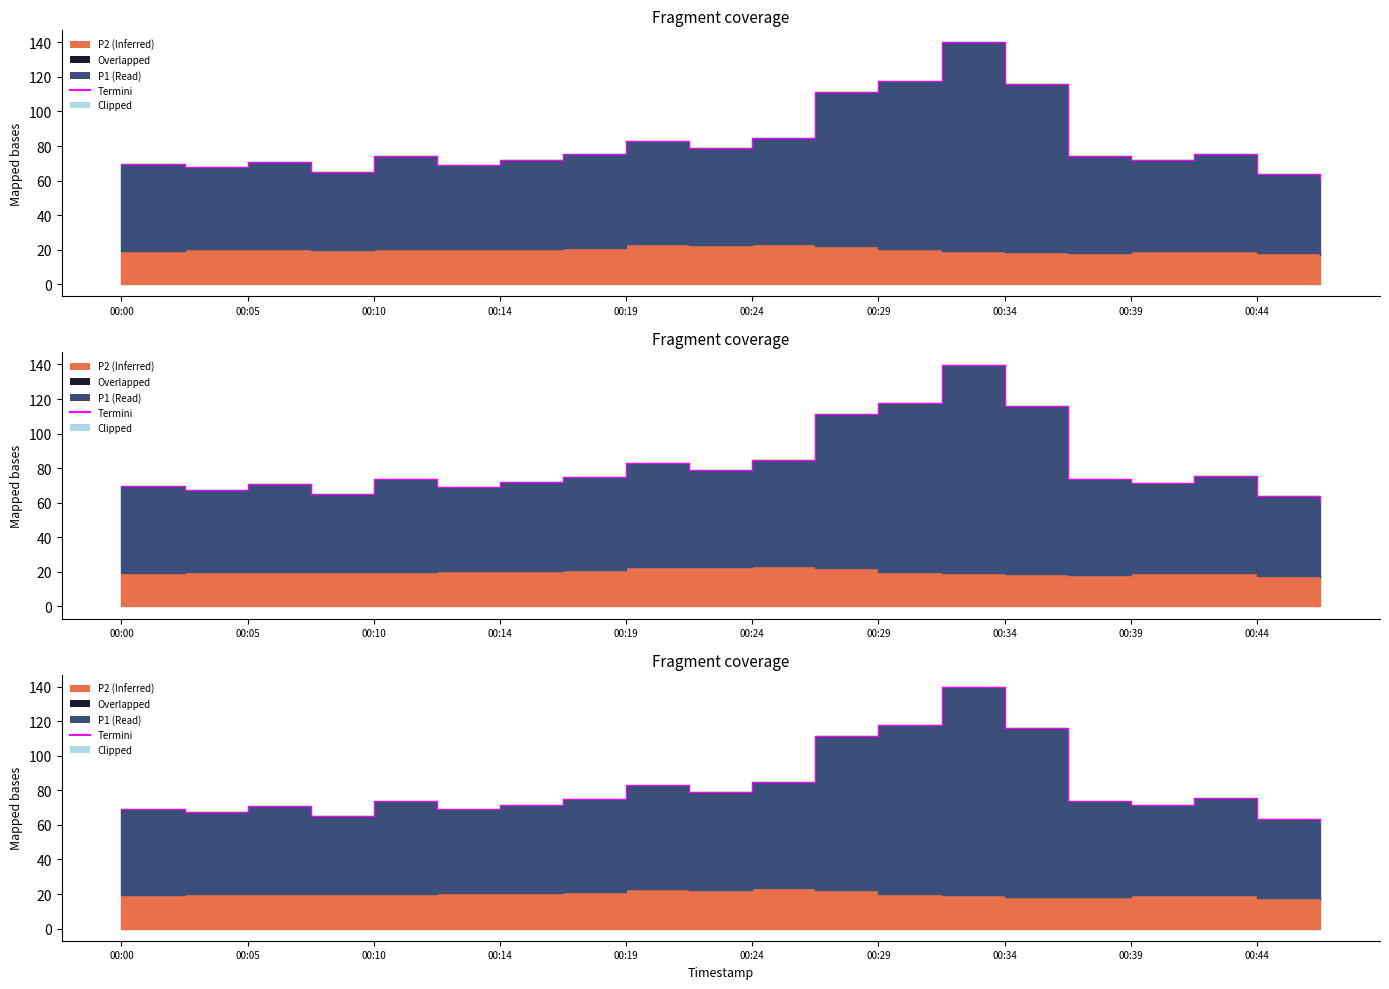

What is the greatest value displayed?

139.9